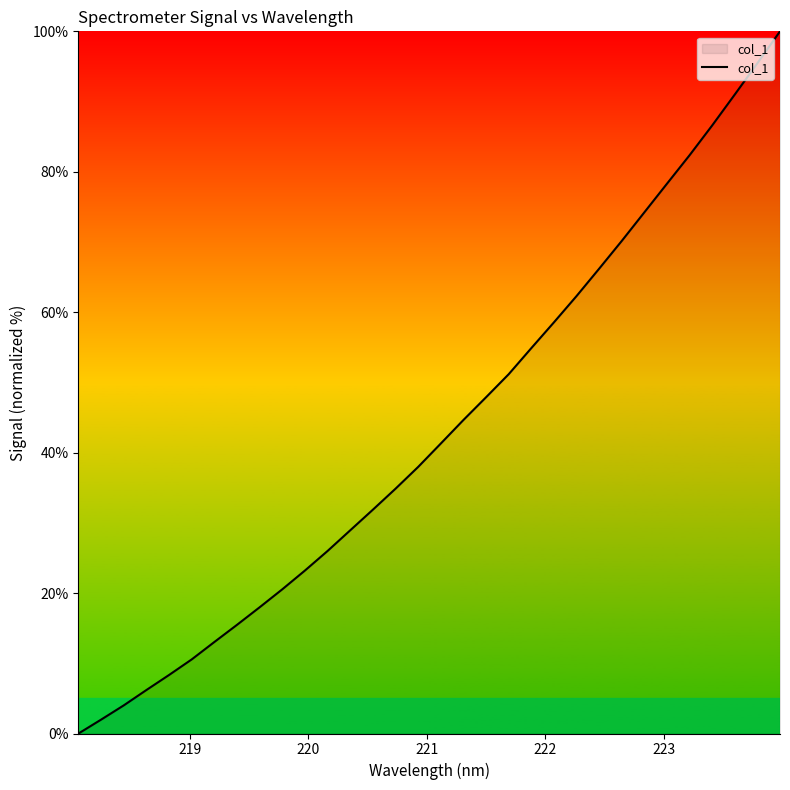

What is the greatest value displayed?

100.0